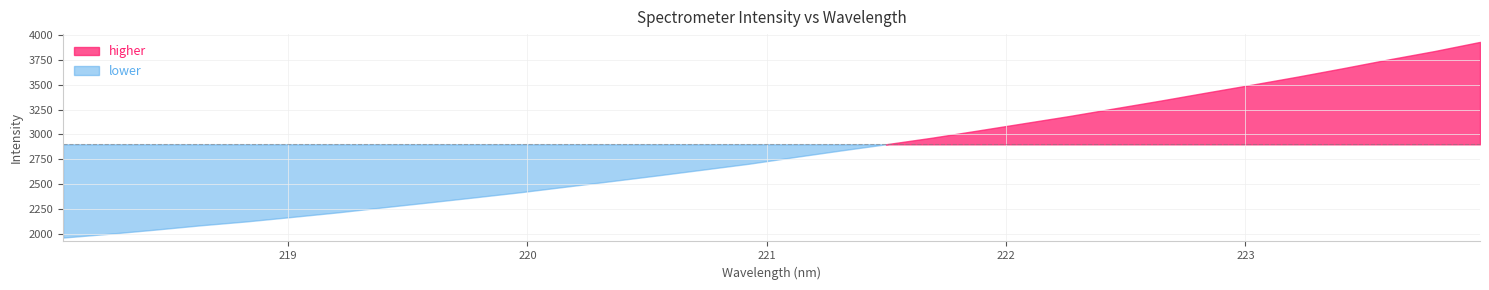

What is the label of the 14th point from the right?

221.4993